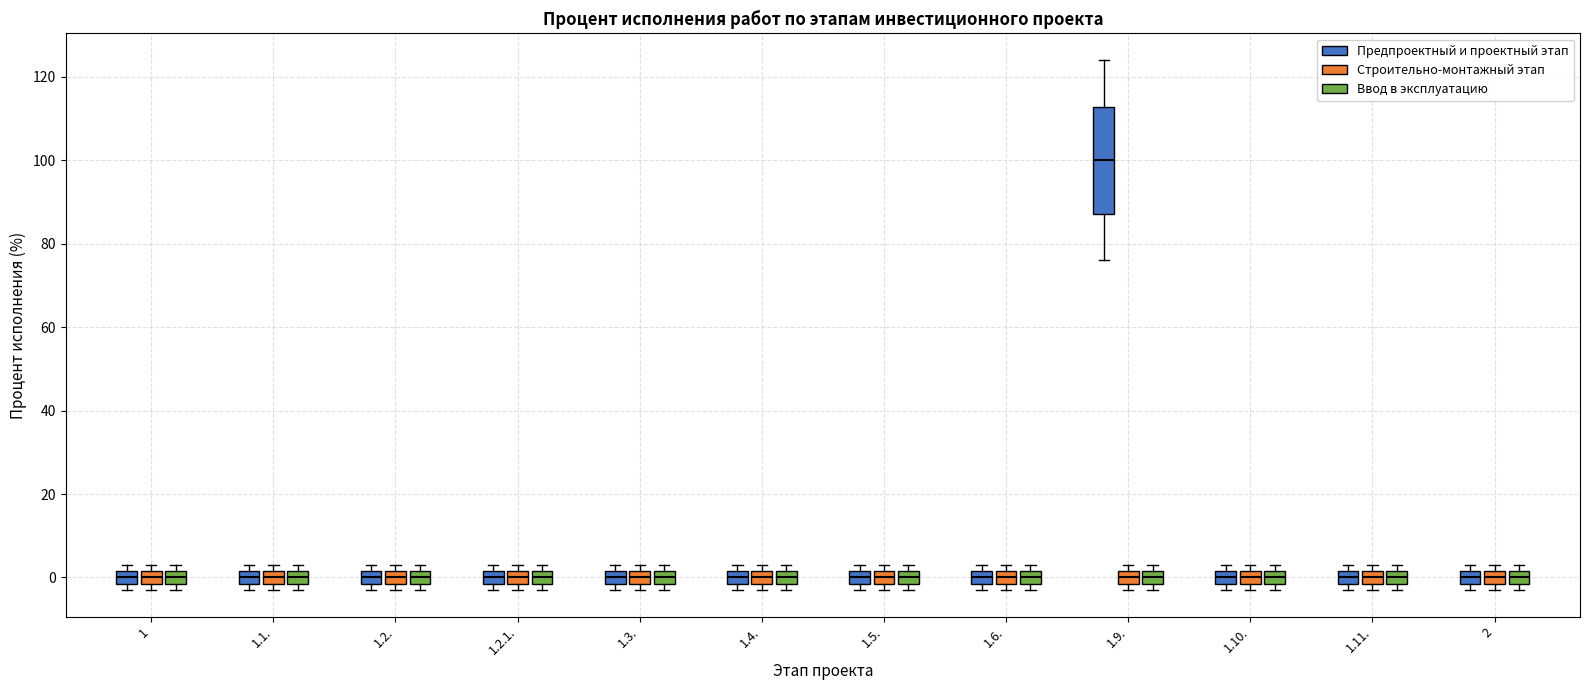

Reading left to right, transcribe this box plot: for each box, give where its median line is, the range the box spans, and where its two whiskers end, as read against the y-axis. The values are not printed on the chart, so give them approximately, as read against the axis.

1 (Предпроектный и проектный этап): median 0, box -2 to 2, whiskers -2 (just below the box's lower edge) to 4
1 (Строительно-монтажный этап): median 0, box -2 to 2, whiskers -2 (just below the box's lower edge) to 4
1 (Ввод в эксплуатацию): median 0, box -2 to 2, whiskers -2 (just below the box's lower edge) to 4
1.1. (Предпроектный и проектный этап): median 0, box -2 to 2, whiskers -2 (just below the box's lower edge) to 4
1.1. (Строительно-монтажный этап): median 0, box -2 to 2, whiskers -2 (just below the box's lower edge) to 4
1.1. (Ввод в эксплуатацию): median 0, box -2 to 2, whiskers -2 (just below the box's lower edge) to 4
1.2. (Предпроектный и проектный этап): median 0, box -2 to 2, whiskers -2 (just below the box's lower edge) to 4
1.2. (Строительно-монтажный этап): median 0, box -2 to 2, whiskers -2 (just below the box's lower edge) to 4
1.2. (Ввод в эксплуатацию): median 0, box -2 to 2, whiskers -2 (just below the box's lower edge) to 4
1.2.1. (Предпроектный и проектный этап): median 0, box -2 to 2, whiskers -2 (just below the box's lower edge) to 4
1.2.1. (Строительно-монтажный этап): median 0, box -2 to 2, whiskers -2 (just below the box's lower edge) to 4
1.2.1. (Ввод в эксплуатацию): median 0, box -2 to 2, whiskers -2 (just below the box's lower edge) to 4
1.3. (Предпроектный и проектный этап): median 0, box -2 to 2, whiskers -2 (just below the box's lower edge) to 4
1.3. (Строительно-монтажный этап): median 0, box -2 to 2, whiskers -2 (just below the box's lower edge) to 4
1.3. (Ввод в эксплуатацию): median 0, box -2 to 2, whiskers -2 (just below the box's lower edge) to 4
1.4. (Предпроектный и проектный этап): median 0, box -2 to 2, whiskers -2 (just below the box's lower edge) to 4
1.4. (Строительно-монтажный этап): median 0, box -2 to 2, whiskers -2 (just below the box's lower edge) to 4
1.4. (Ввод в эксплуатацию): median 0, box -2 to 2, whiskers -2 (just below the box's lower edge) to 4
1.5. (Предпроектный и проектный этап): median 0, box -2 to 2, whiskers -2 (just below the box's lower edge) to 4
1.5. (Строительно-монтажный этап): median 0, box -2 to 2, whiskers -2 (just below the box's lower edge) to 4
1.5. (Ввод в эксплуатацию): median 0, box -2 to 2, whiskers -2 (just below the box's lower edge) to 4
1.6. (Предпроектный и проектный этап): median 0, box -2 to 2, whiskers -2 (just below the box's lower edge) to 4
1.6. (Строительно-монтажный этап): median 0, box -2 to 2, whiskers -2 (just below the box's lower edge) to 4
1.6. (Ввод в эксплуатацию): median 0, box -2 to 2, whiskers -2 (just below the box's lower edge) to 4
1.9. (Предпроектный и проектный этап): median 100, box 88 to 112, whiskers 76 to 124
1.9. (Строительно-монтажный этап): median 0, box -2 to 2, whiskers -2 (just below the box's lower edge) to 4
1.9. (Ввод в эксплуатацию): median 0, box -2 to 2, whiskers -2 (just below the box's lower edge) to 4
1.10. (Предпроектный и проектный этап): median 0, box -2 to 2, whiskers -2 (just below the box's lower edge) to 4
1.10. (Строительно-монтажный этап): median 0, box -2 to 2, whiskers -2 (just below the box's lower edge) to 4
1.10. (Ввод в эксплуатацию): median 0, box -2 to 2, whiskers -2 (just below the box's lower edge) to 4
1.11. (Предпроектный и проектный этап): median 0, box -2 to 2, whiskers -2 (just below the box's lower edge) to 4
1.11. (Строительно-монтажный этап): median 0, box -2 to 2, whiskers -2 (just below the box's lower edge) to 4
1.11. (Ввод в эксплуатацию): median 0, box -2 to 2, whiskers -2 (just below the box's lower edge) to 4
2 (Предпроектный и проектный этап): median 0, box -2 to 2, whiskers -2 (just below the box's lower edge) to 4
2 (Строительно-монтажный этап): median 0, box -2 to 2, whiskers -2 (just below the box's lower edge) to 4
2 (Ввод в эксплуатацию): median 0, box -2 to 2, whiskers -2 (just below the box's lower edge) to 4